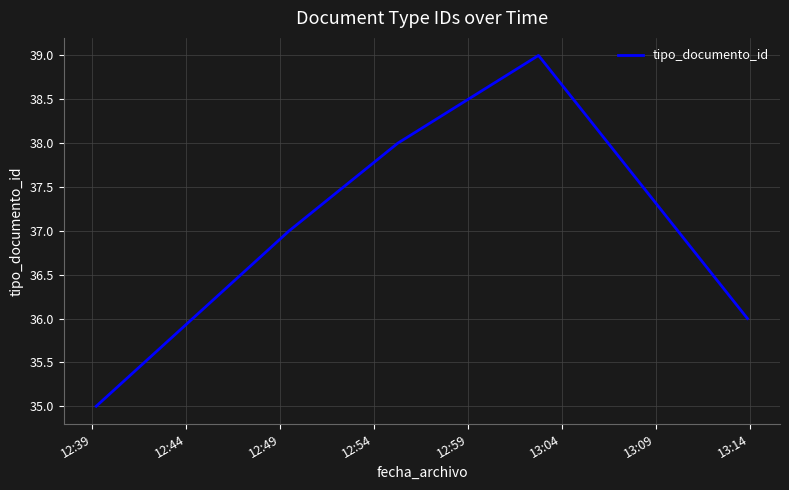

What is the average value?

37